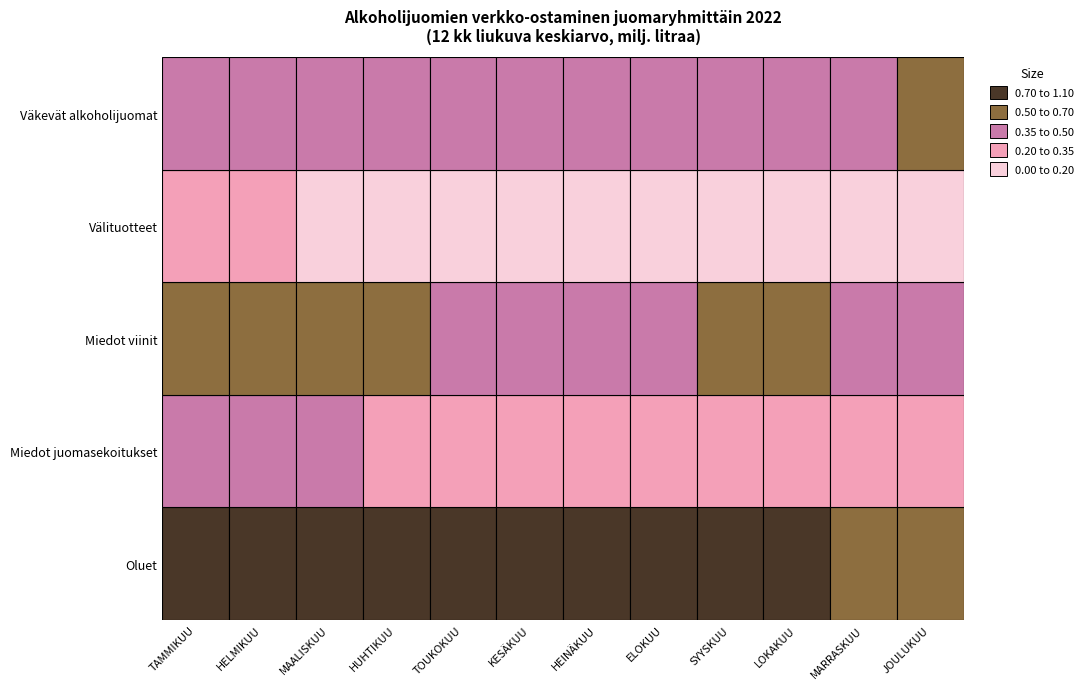

List the series in order of their peak value, lowest first.

Välituotteet, Miedot juomasekoitukset, Väkevät alkoholijuomat, Miedot viinit, Oluet